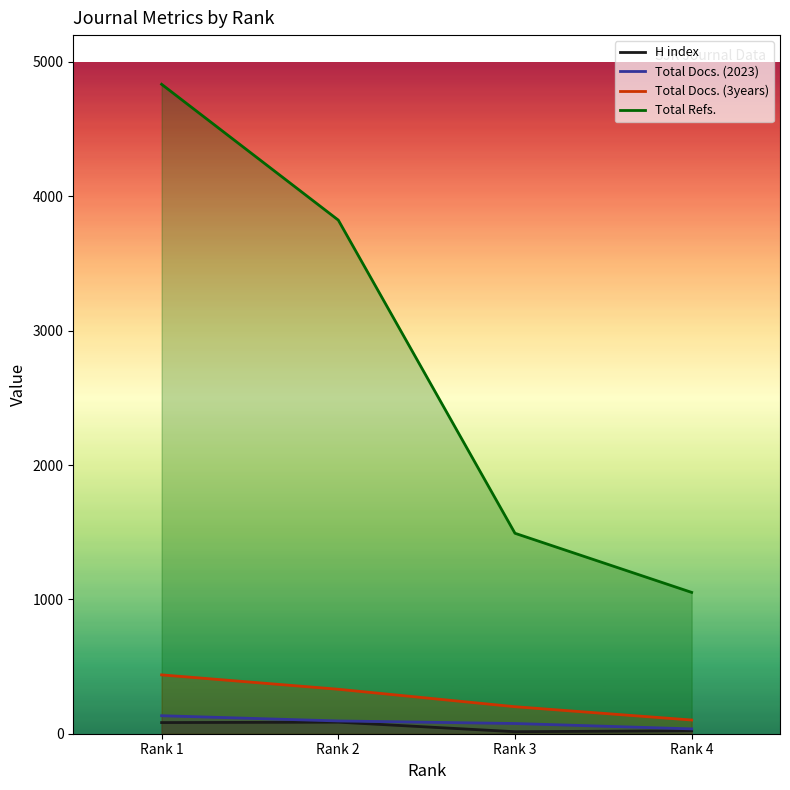

At which label does Total Docs. (3years) first exceed 331?

Rank 1